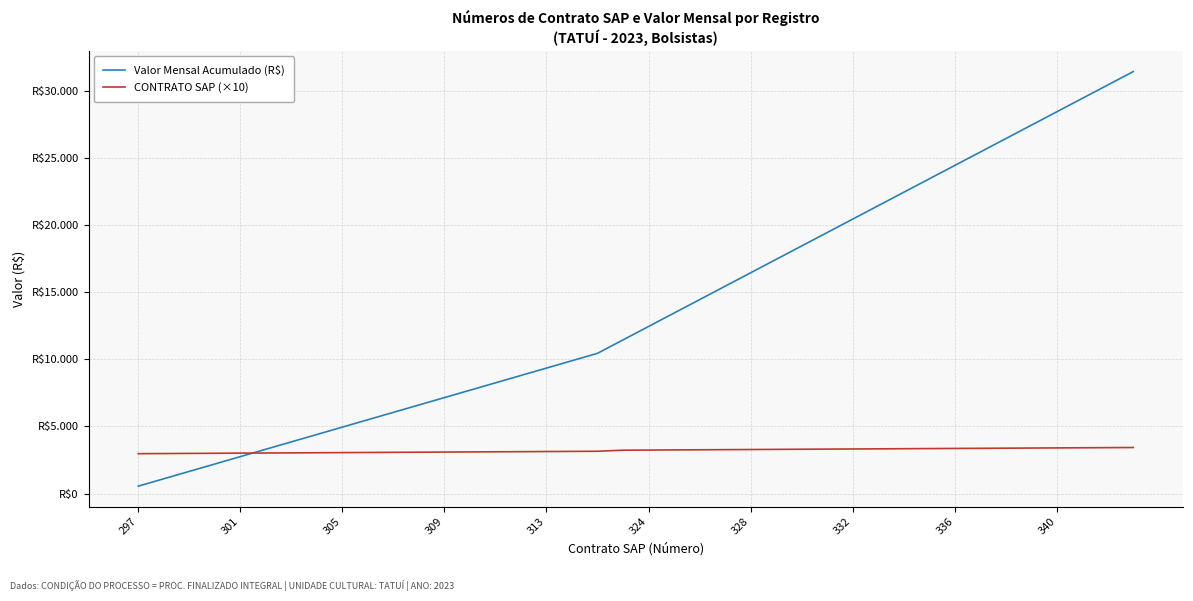

Reading right to left, transcribe all the data shown in this chart.

Valor Mensal Acumulado (R$): 31450	30450	29450	28450	27450	26450	25450	24450	23450	22450	21450	20450	19450	18450	17450	16450	15450	14450	13450	12450	11450	10450	9900	9350	8800	8250	7700	7150	6600	6050	5500	4950	4400	3850	3300	2750	2200	1650	1100	550
CONTRATO SAP (×10): 3430	3420	3410	3400	3390	3380	3370	3360	3350	3340	3330	3320	3310	3300	3290	3280	3270	3260	3250	3240	3230	3150	3140	3130	3120	3110	3100	3090	3080	3070	3060	3050	3040	3030	3020	3010	3000	2990	2980	2970